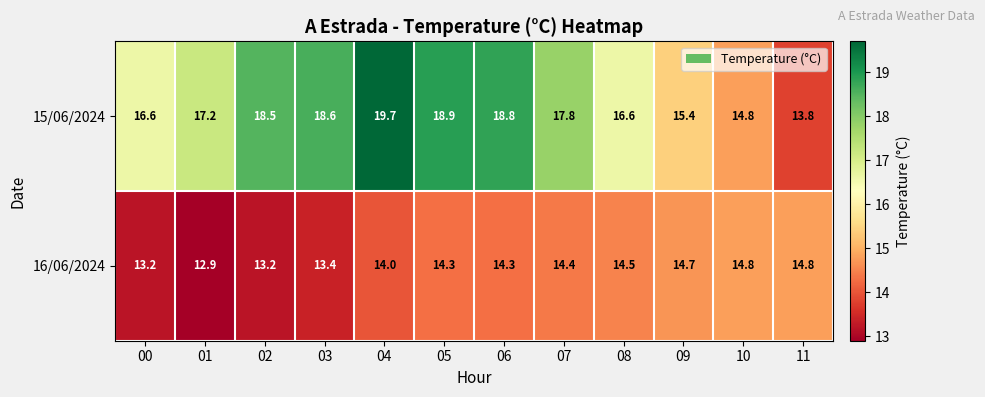

Which series changed the most between 04 and 11?

15/06/2024